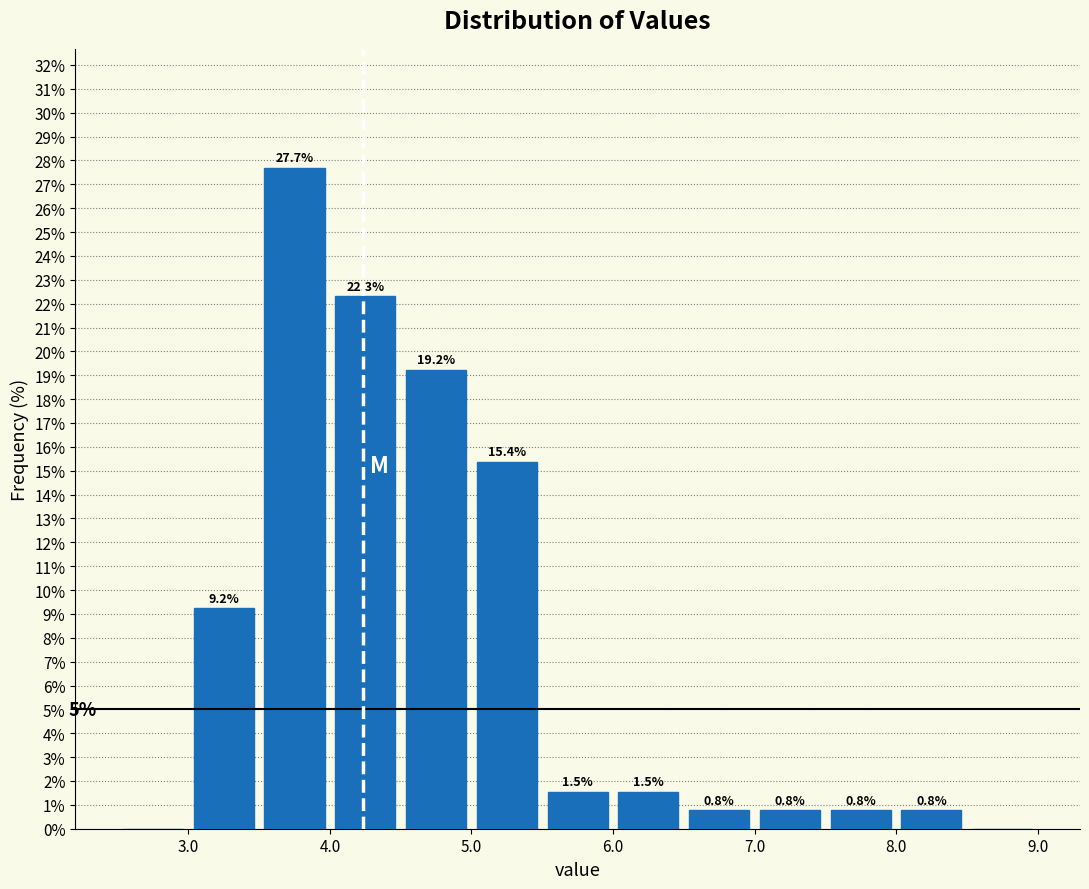

Over which range of the x-axis is the bar tallest?

3.5 to 4.0